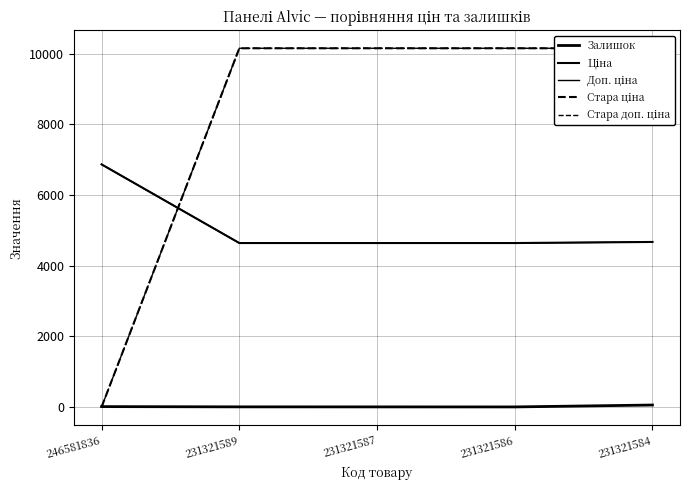

What is the sum of the Залишок values at 231321587 and 246581836?

12.0